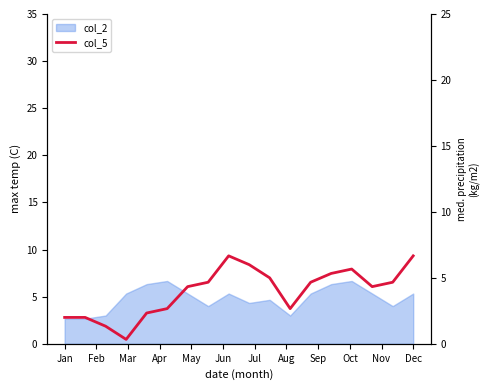

What is the maximum value shown in the chart?

6.7